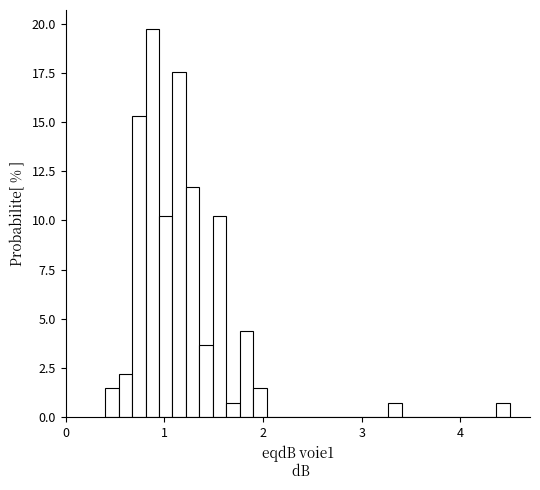

Read against the x-axis, roughly where is the centre of the tallest bar?

0.9